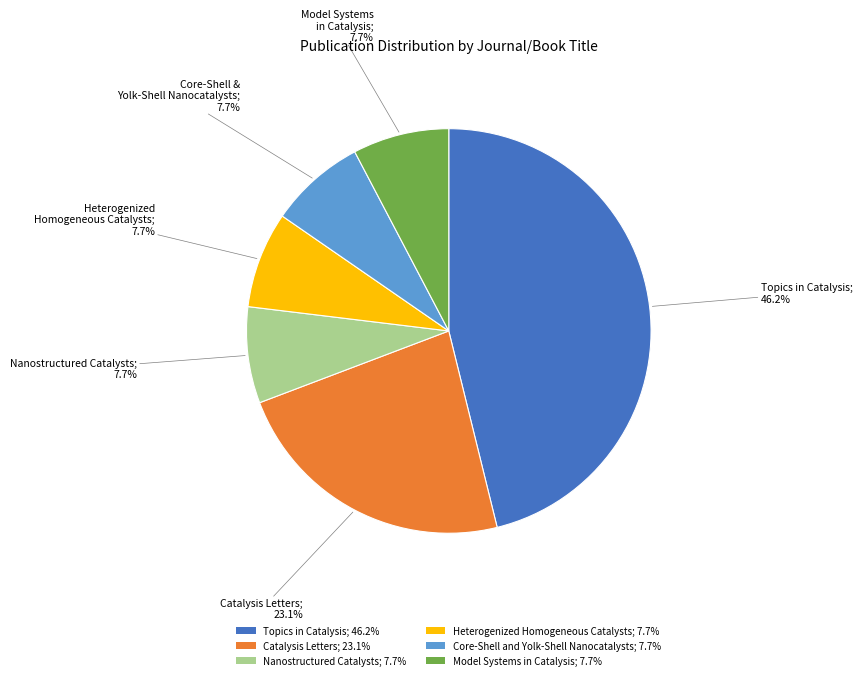

How many segments does this pie chart have?

6